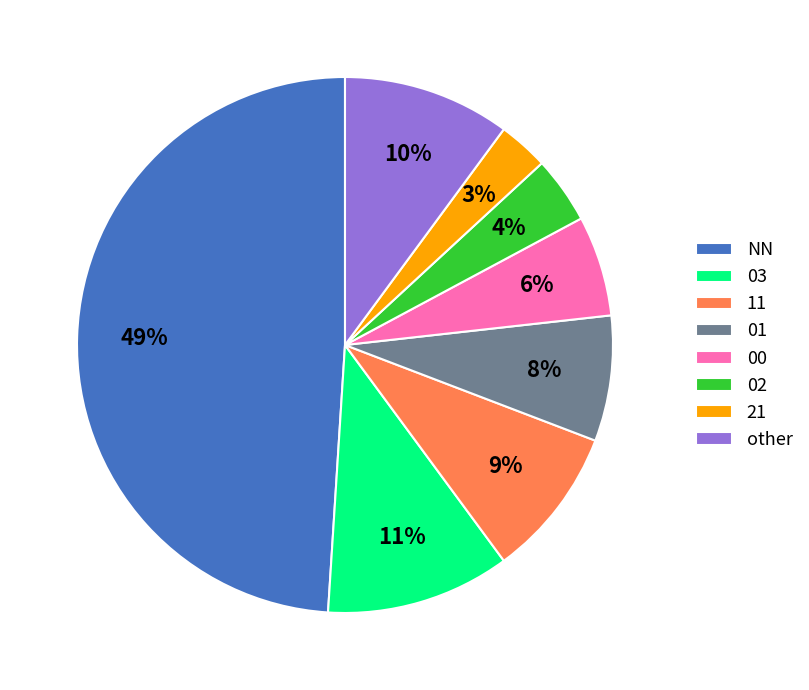

How many segments does this pie chart have?

8